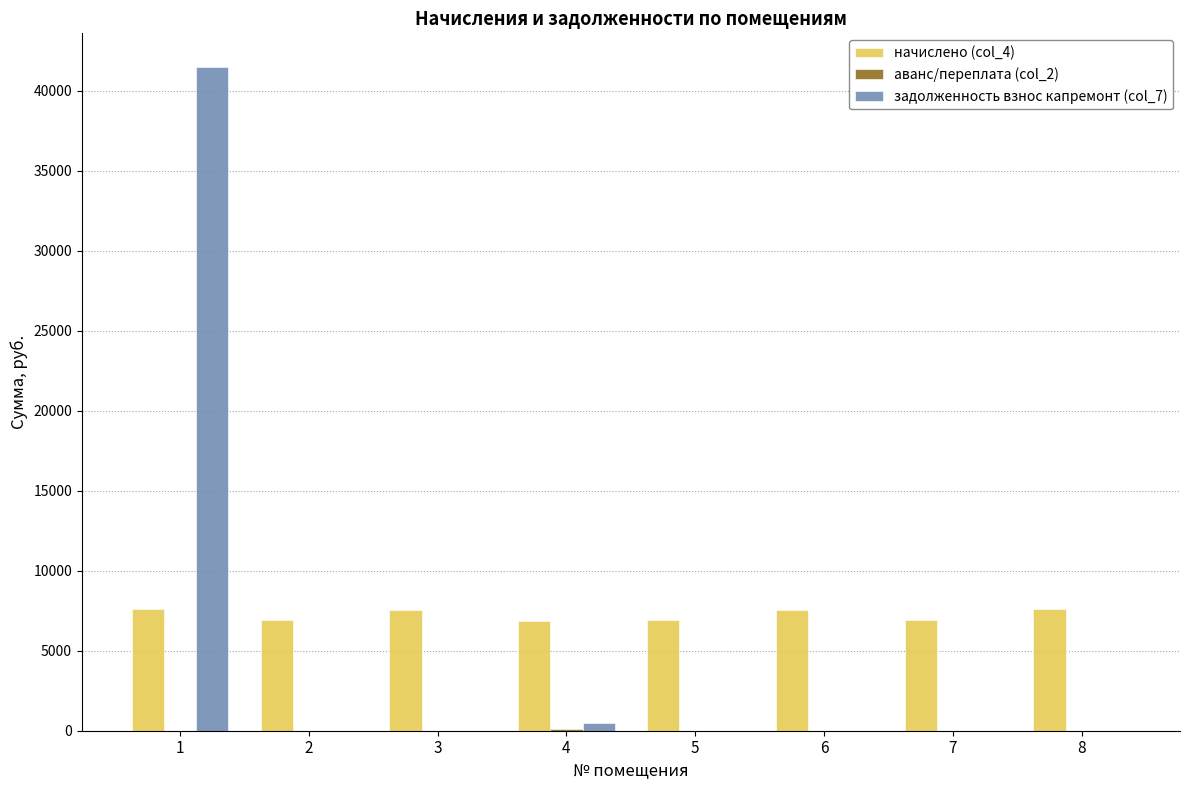

What is the maximum value for задолженность взнос капремонт (col_7)?

41499.5